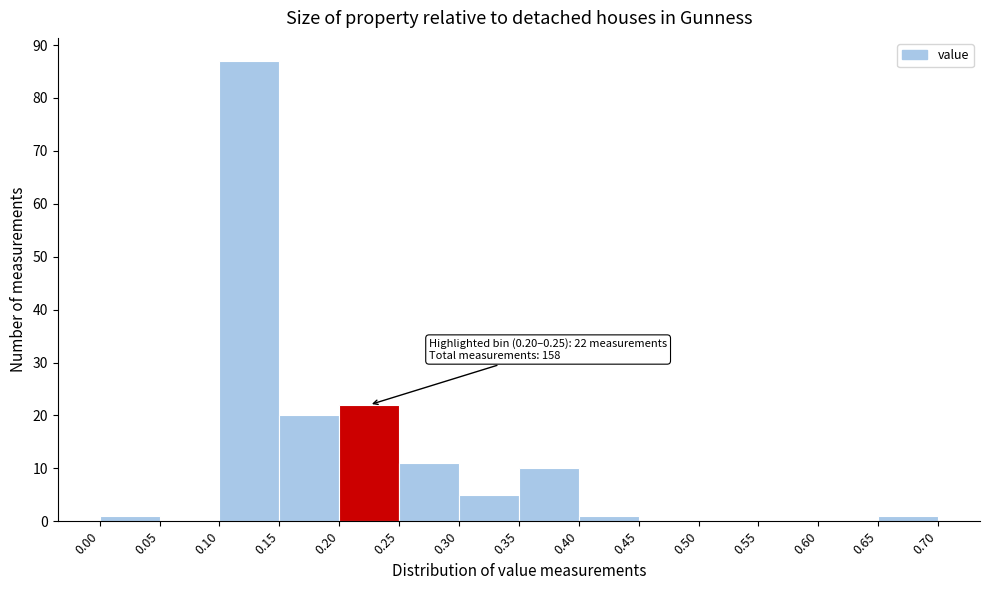

Which range on the x-axis has the tallest bar?

0.10 to 0.15